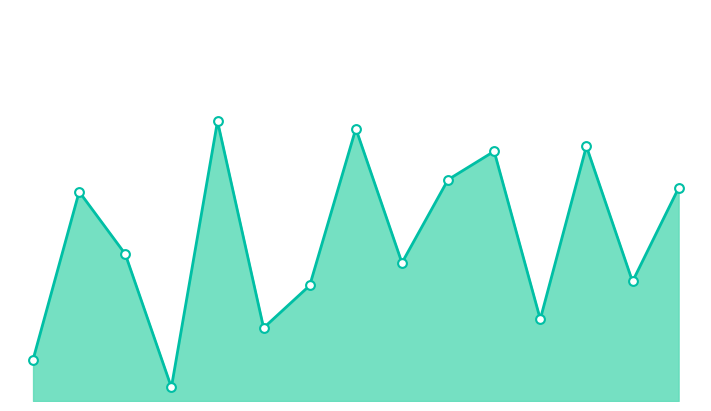

What is the total value across all series at 14?

127.6